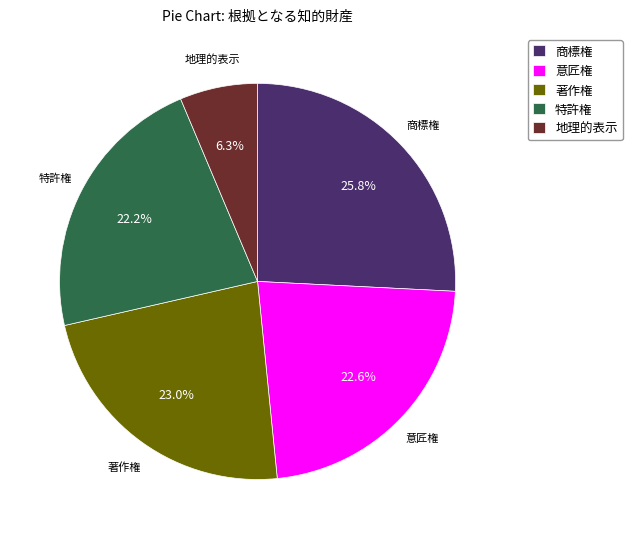

Which has a higher value, 著作権 or 地理的表示?

著作権